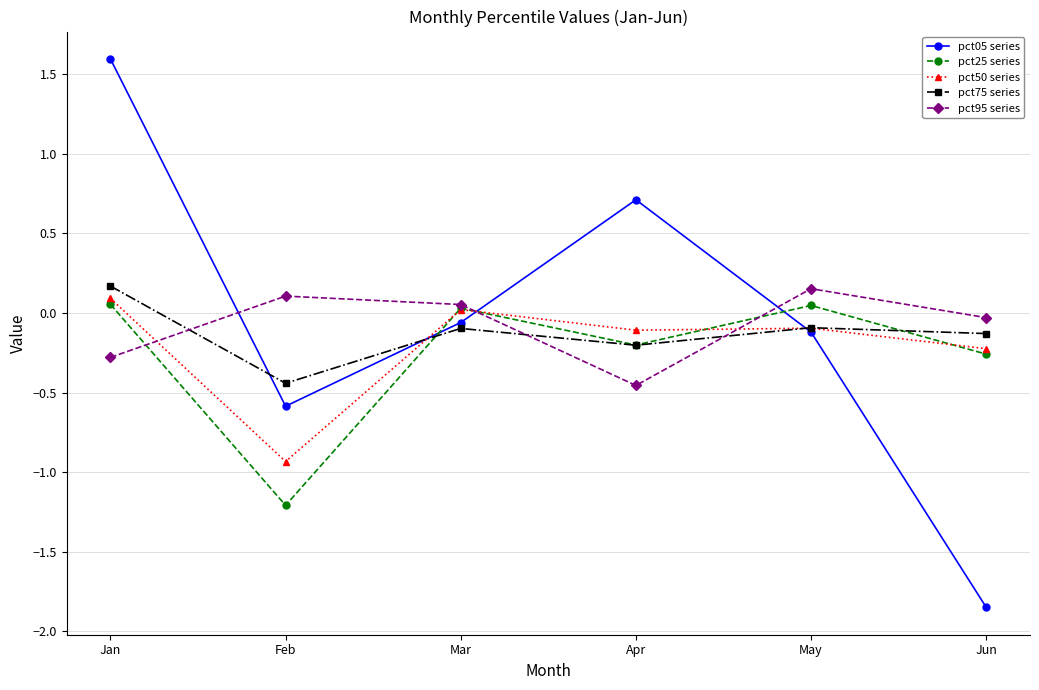

How many lines are shown in the chart?

5